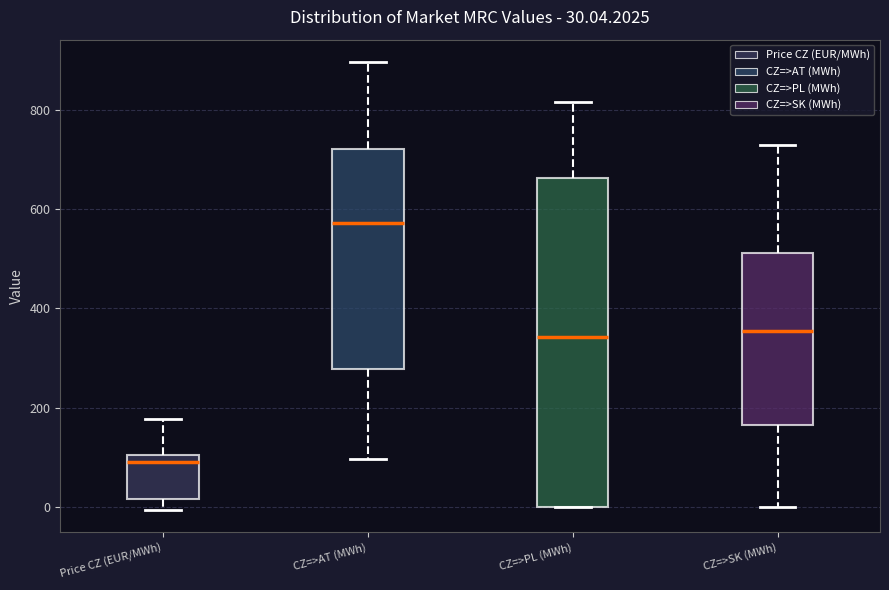

Which box's median line is the highest?

CZ=>AT (MWh)